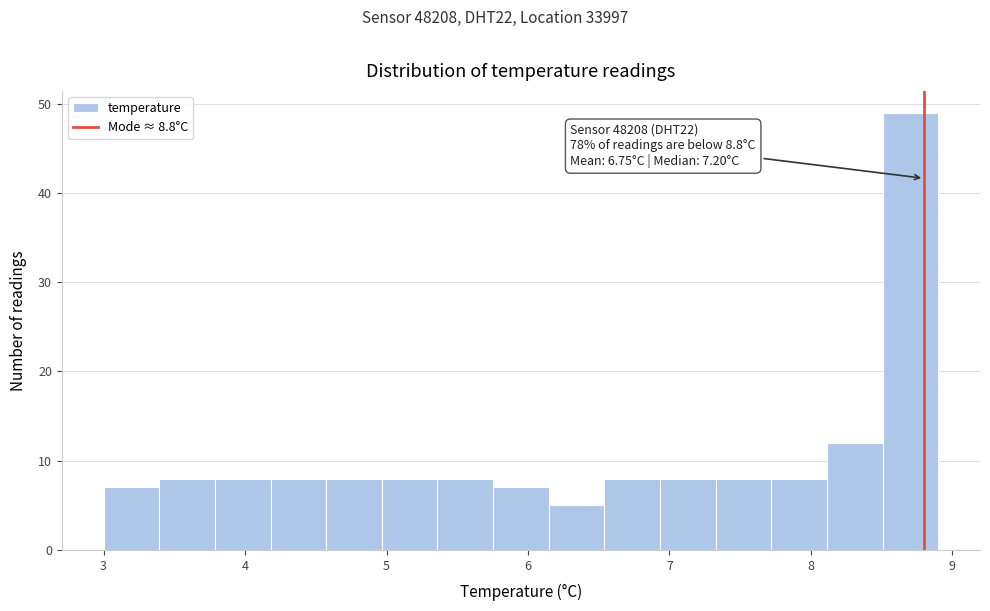

Around what value on the x-axis is the tallest bar? Give the approximate position of its centre, as read against the axis.

8.7